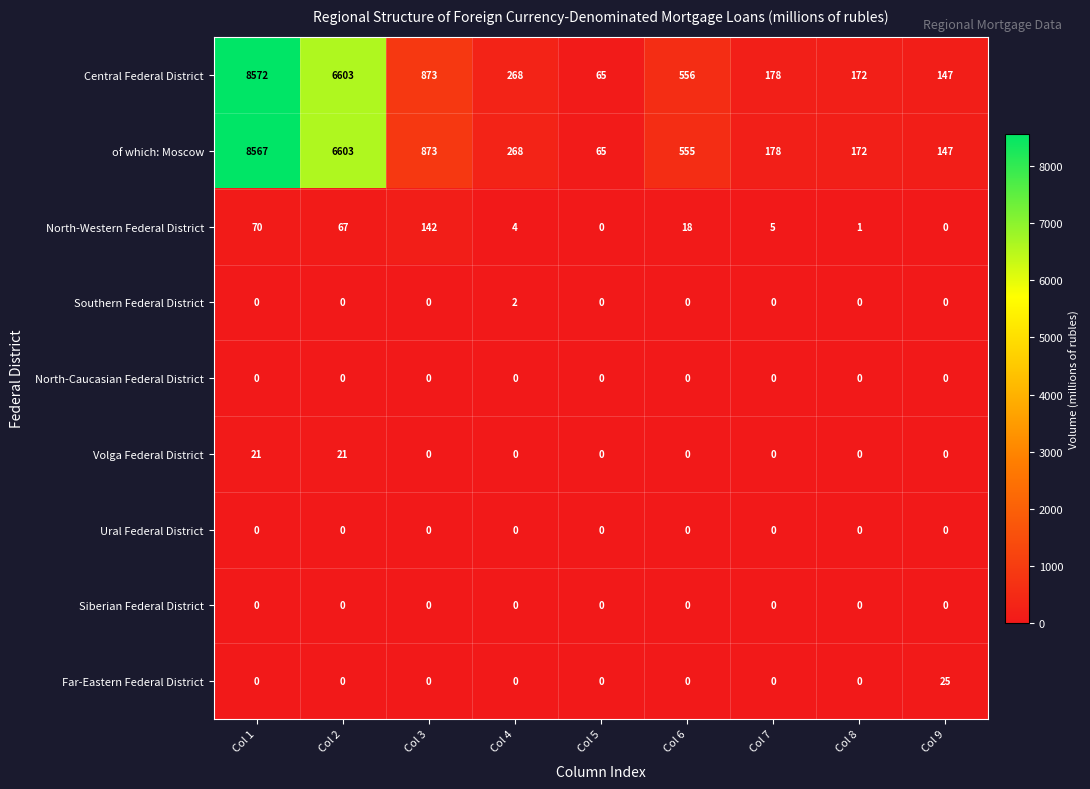

Which series has the widest spread of values?

Central Federal District